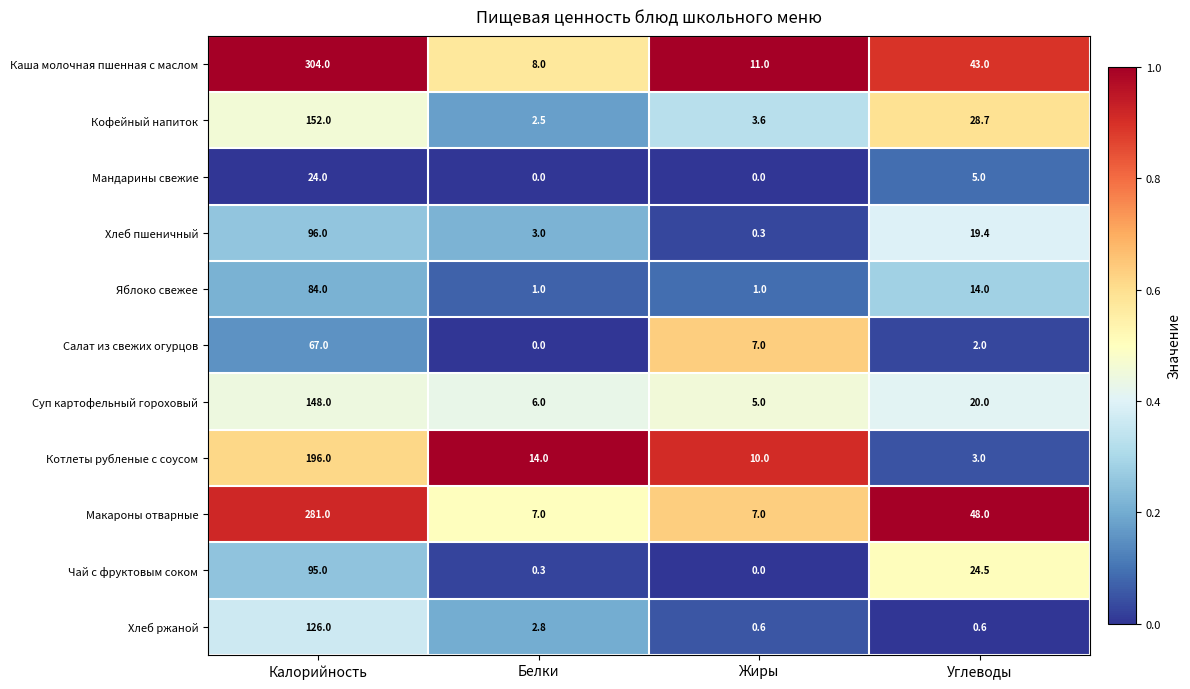

Where is Хлеб ржаной nearest to the value 63?

Белки